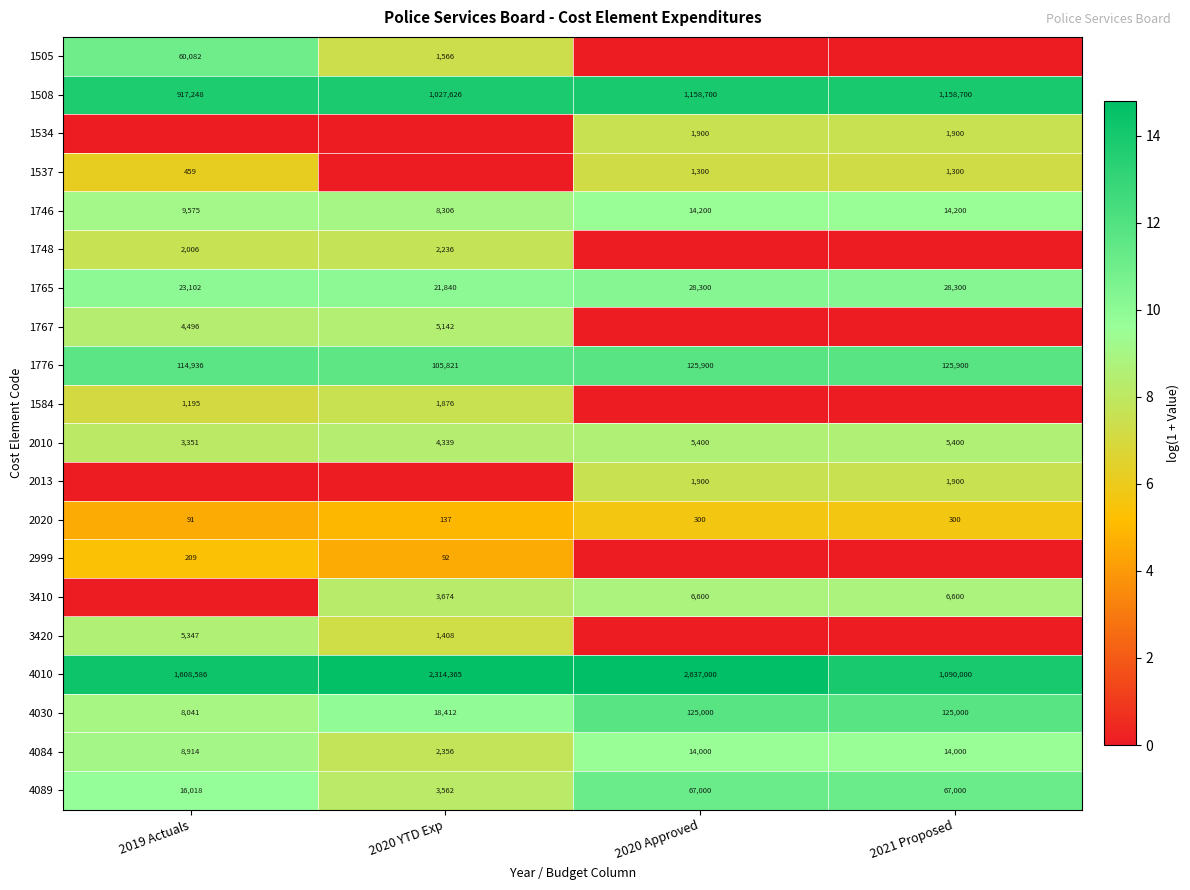

Is it true that 1584 equals 1876 at 2020 YTD Exp?

True